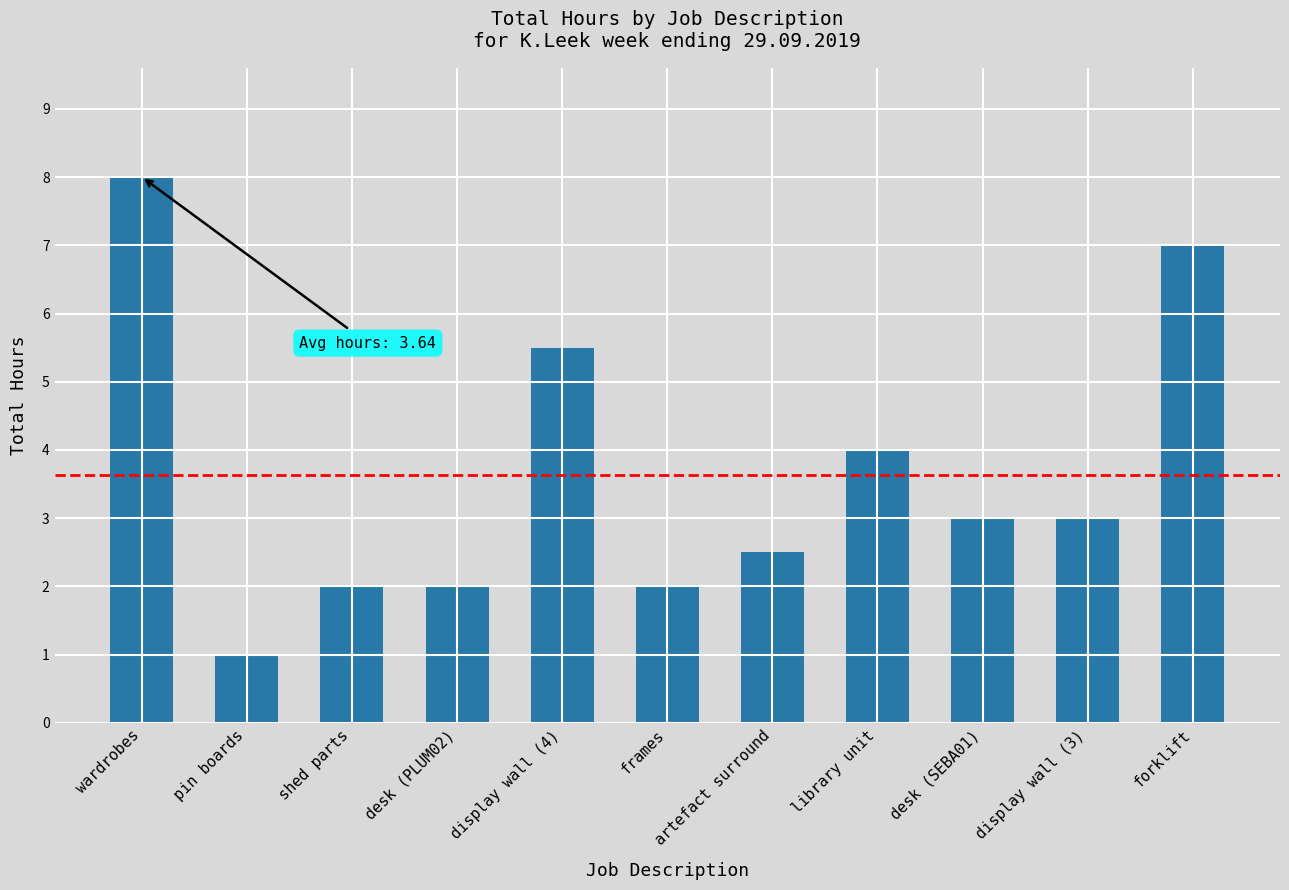

What value does the data have at display wall (3)?

3.0